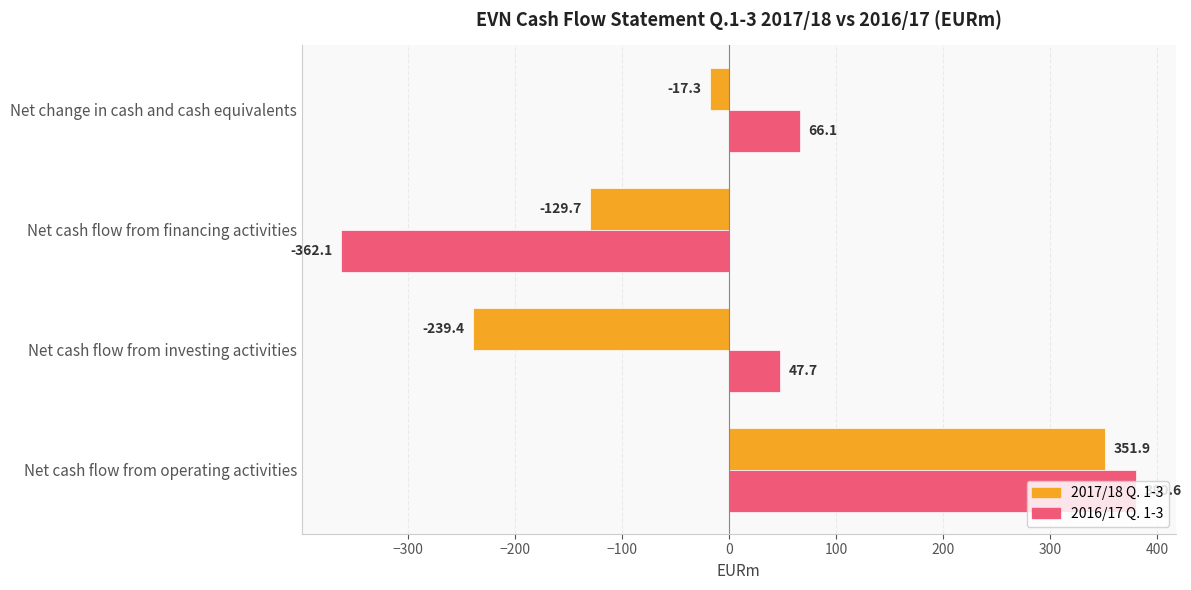

What is the difference between the 2017/18 Q. 1-3 values at Net change in cash and cash equivalents and Net cash flow from operating activities?

369.2